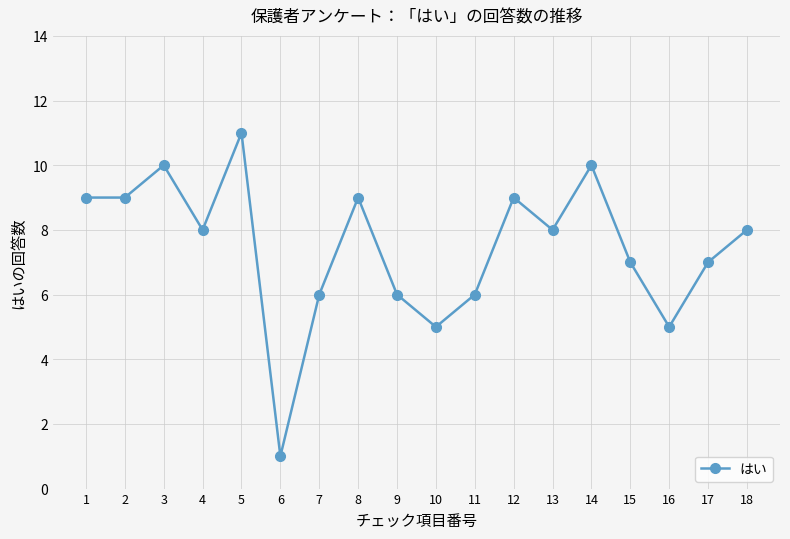

Reading left to right, extract all data points from this chart.

1=9	2=9	3=10	4=8	5=11	6=1	7=6	8=9	9=6	10=5	11=6	12=9	13=8	14=10	15=7	16=5	17=7	18=8